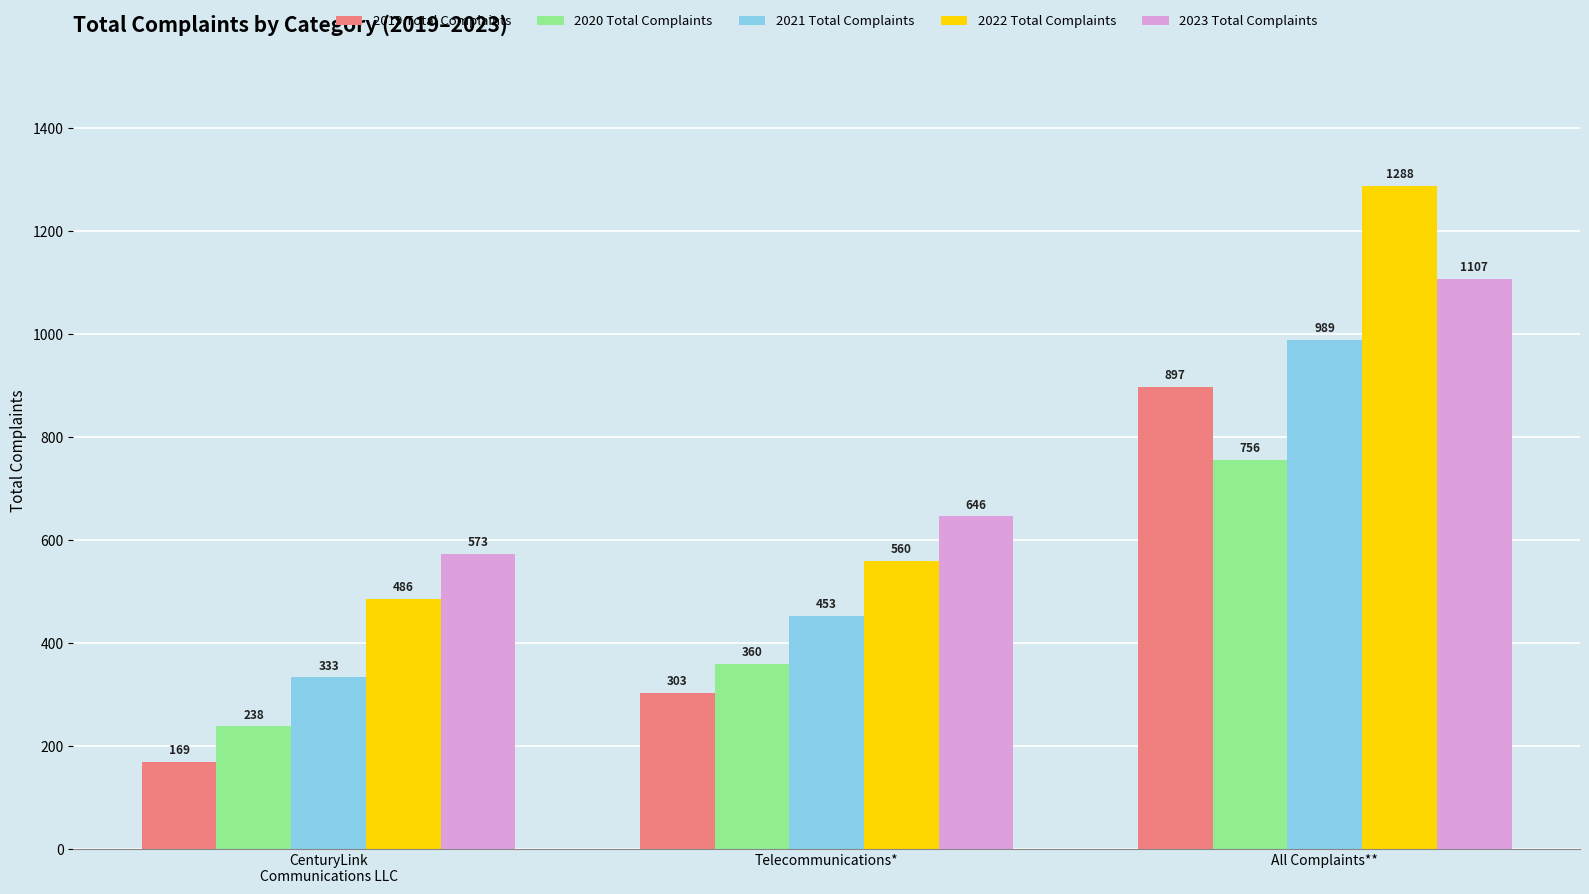

At which label is 2021 Total Complaints closest to 661?

Telecommunications*